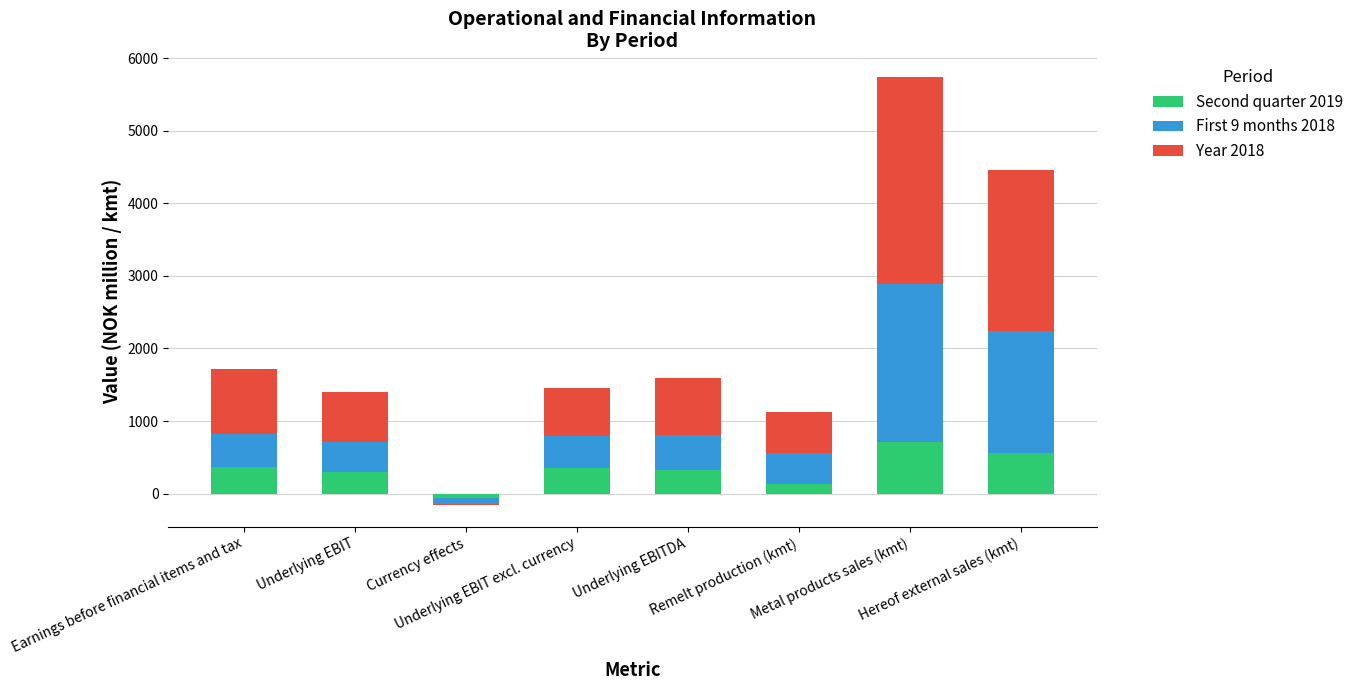

At how many categories does at least one series exceed 1853?

2